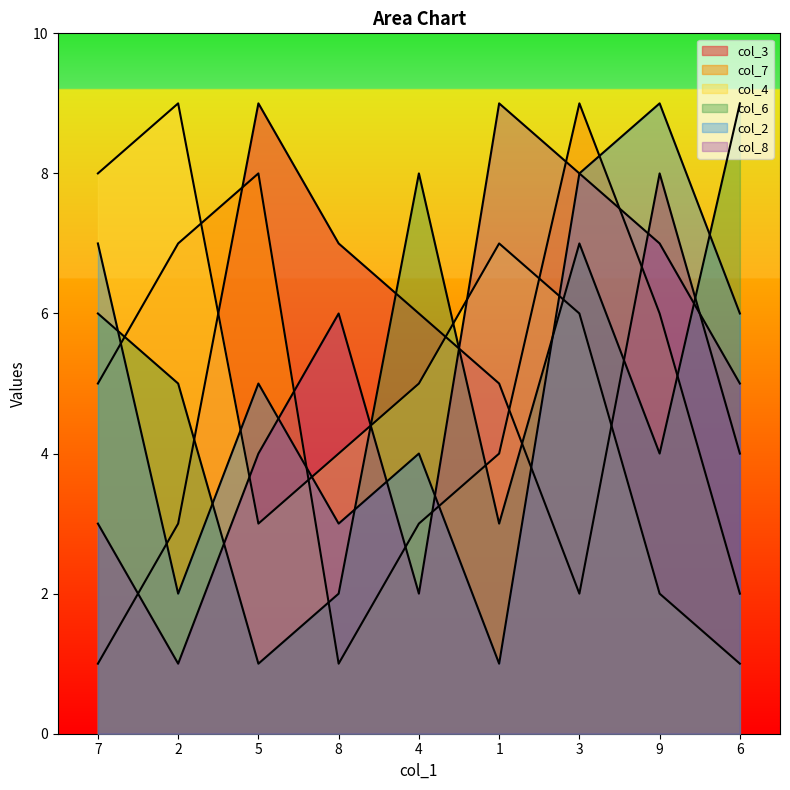

True or false: col_4 has more than 1 interior local peaks.

True